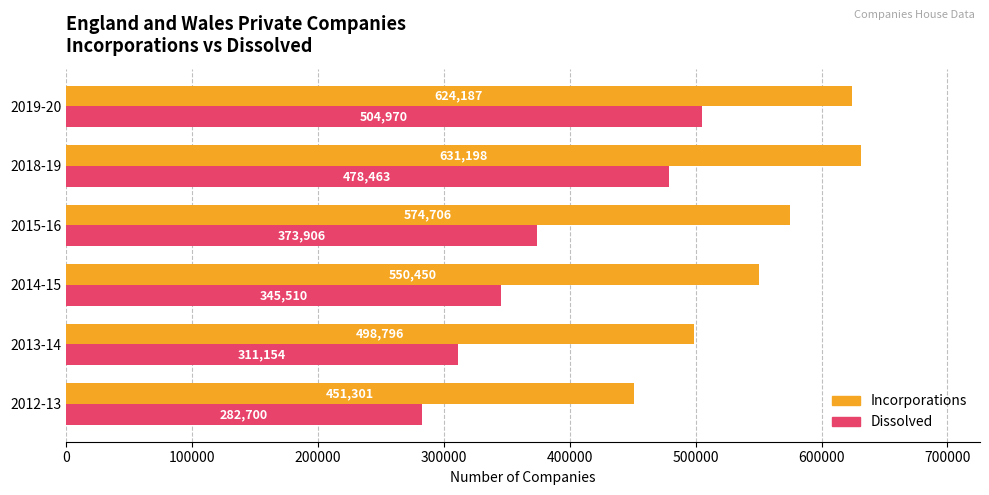

What is the difference between the second highest and second lowest values in the Dissolved series?

167309